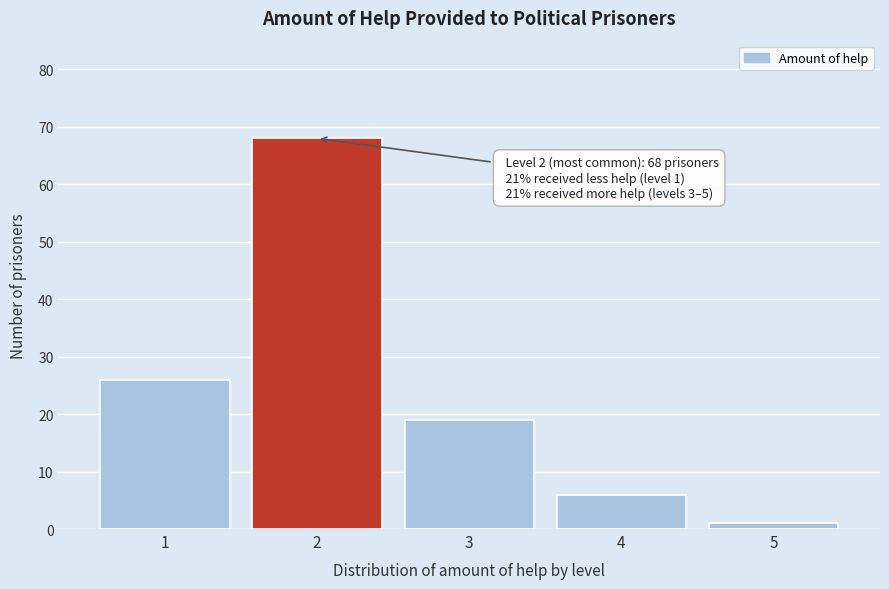

Over which range of the x-axis is the bar tallest?

1.5 to 2.5